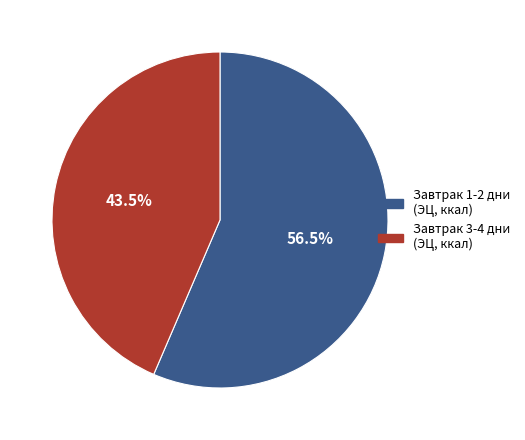

Does any single category account for the majority?

Yes